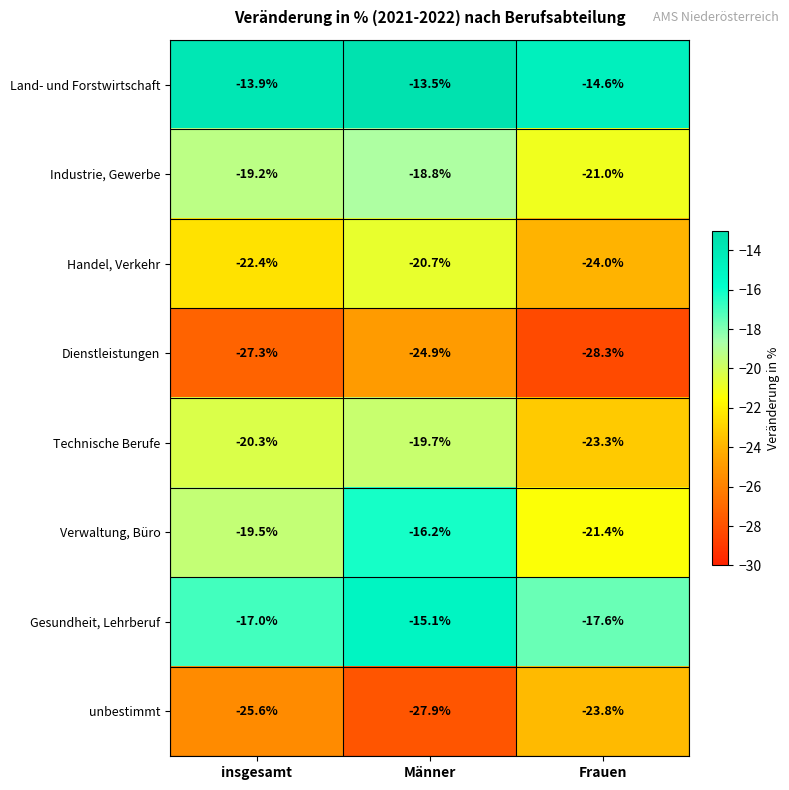

Rank the series by their maximum value, from lowest to highest.

Dienstleistungen, unbestimmt, Handel, Verkehr, Technische Berufe, Industrie, Gewerbe, Verwaltung, Büro, Gesundheit, Lehrberuf, Land- und Forstwirtschaft